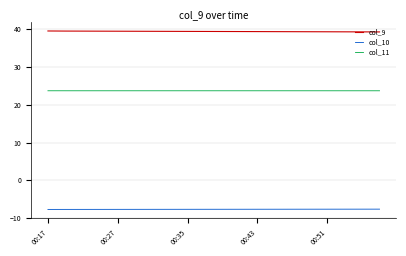

True or false: col_11 and col_10 cross at least once.

False